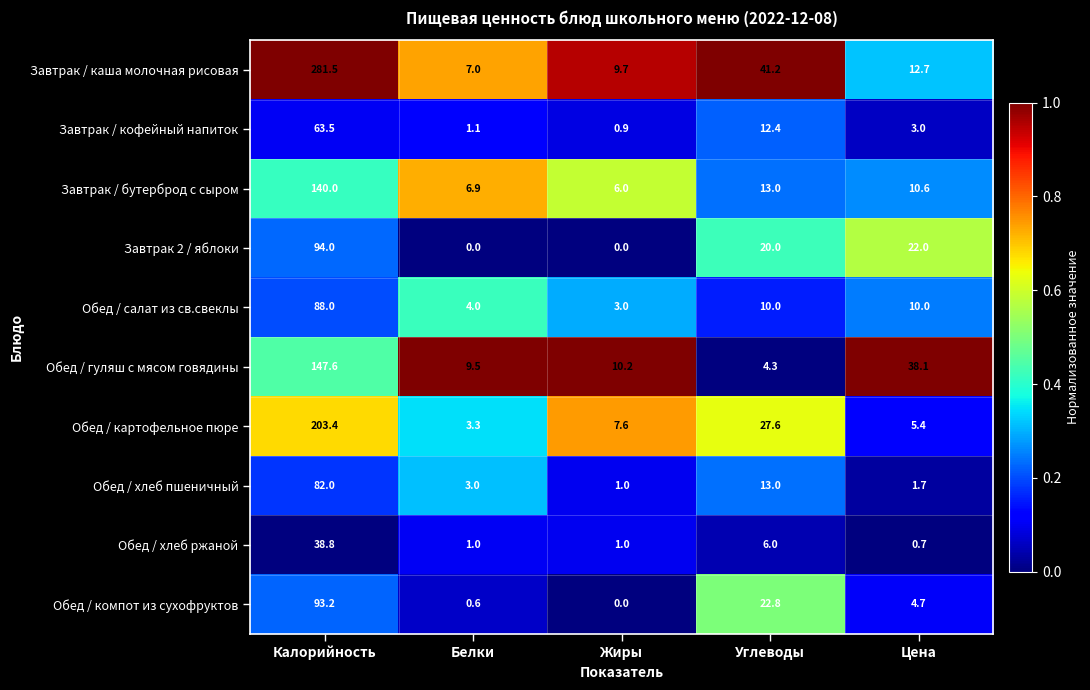

At which label is Обед / картофельное пюре closest to 103?

Углеводы